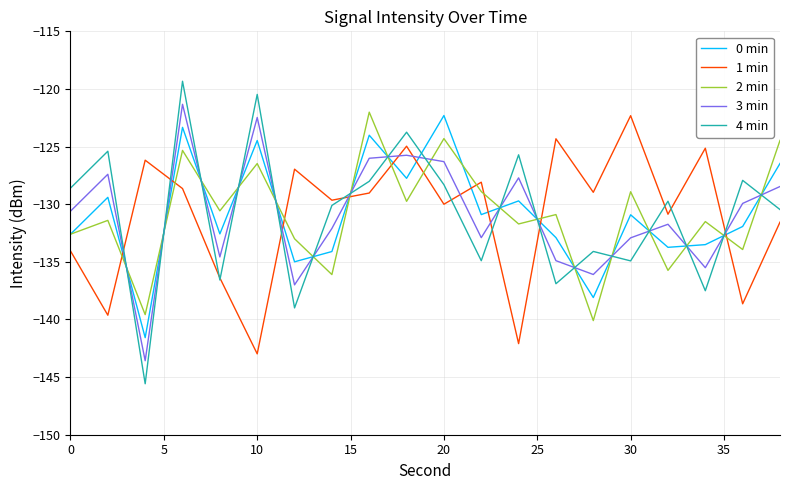

In 2 min, how many points are higher than both neighbors (excluding endpoints)?

8